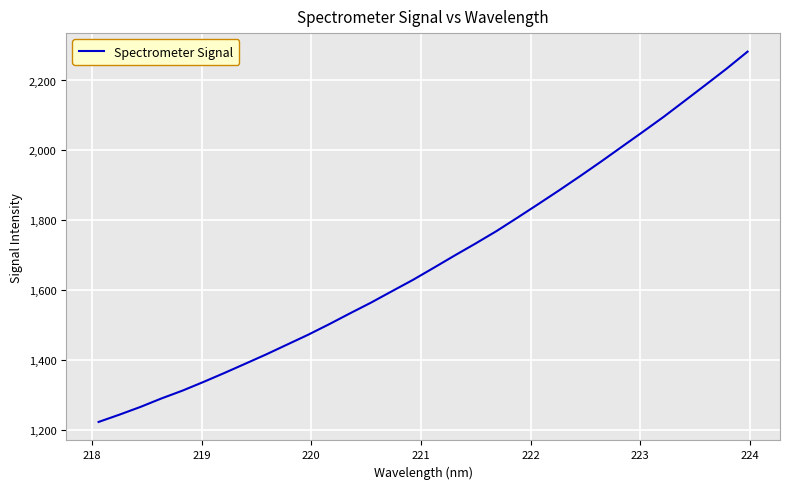

What is the maximum value shown in the chart?

2282.5